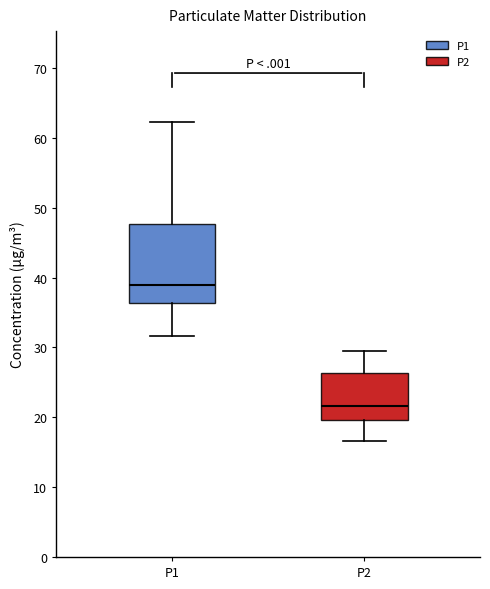

Reading left to right, transcribe this box plot: for each box, give where its median line is, the range the box spans, and where its two whiskers end, as read against the y-axis. The values are not printed on the chart, so give them approximately, as read against the axis.

P1: median 39, box 36 to 48, whiskers 32 to 62
P2: median 22, box 20 to 26, whiskers 17 to 29